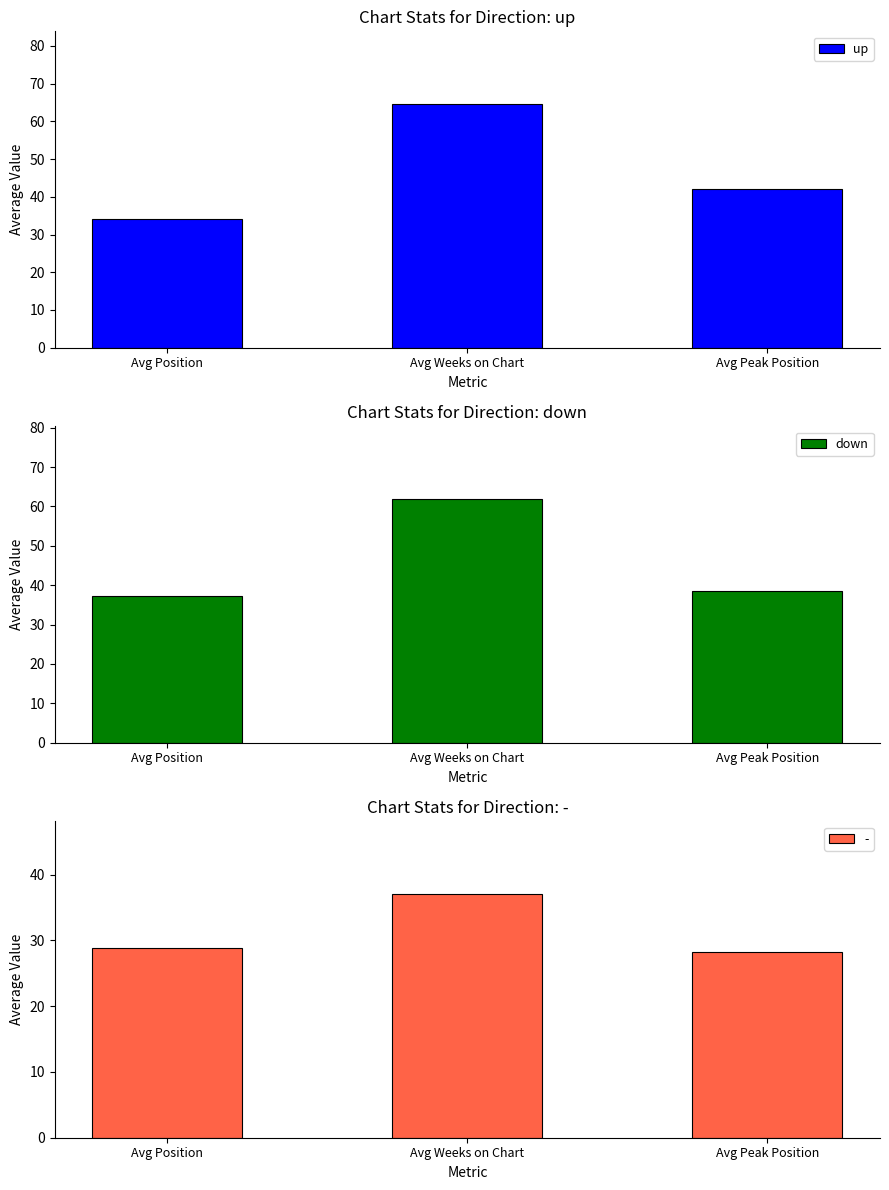

True or false: down has a value of 38.4 at Avg Peak Position.

True